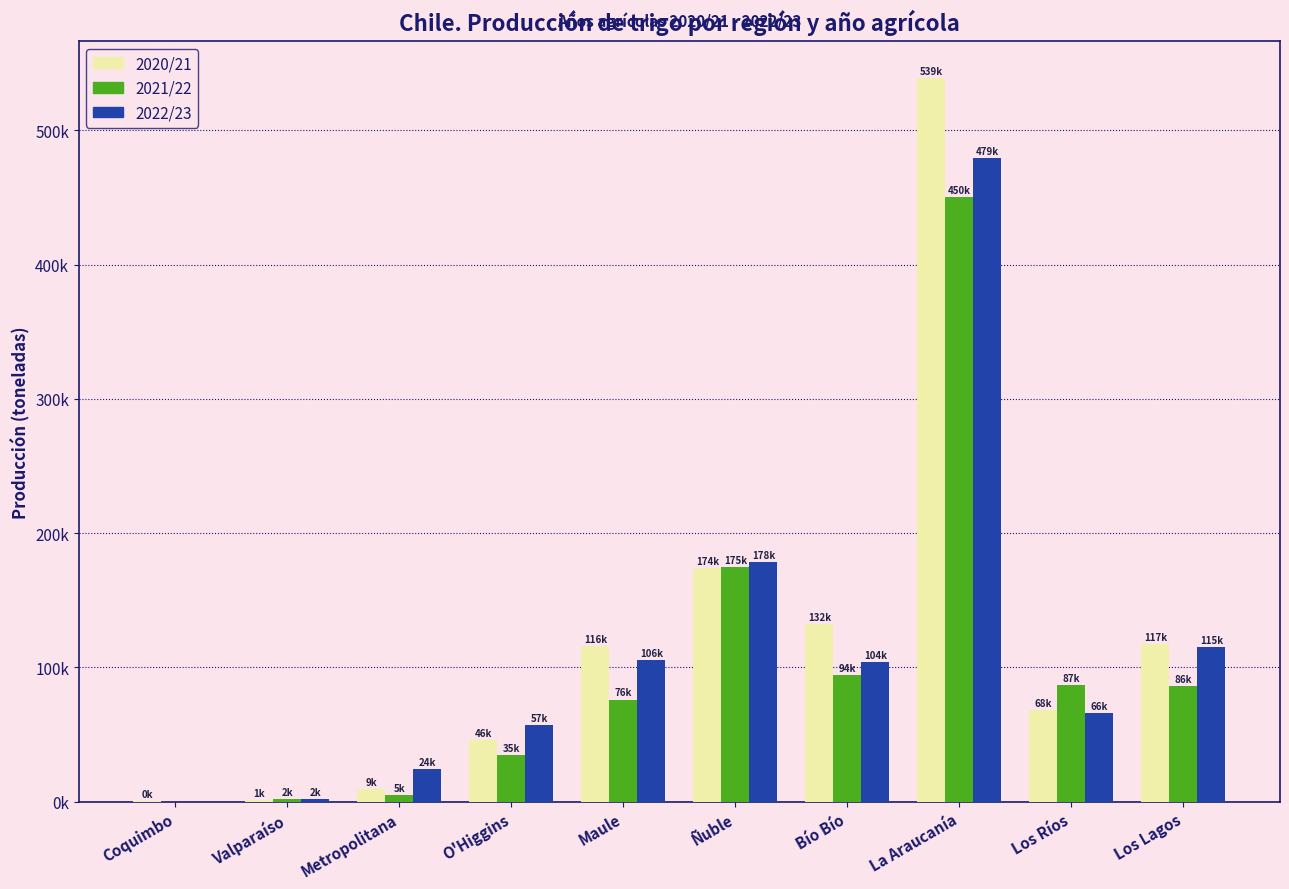

What are all the series names shown in the legend?

2020/21, 2021/22, 2022/23